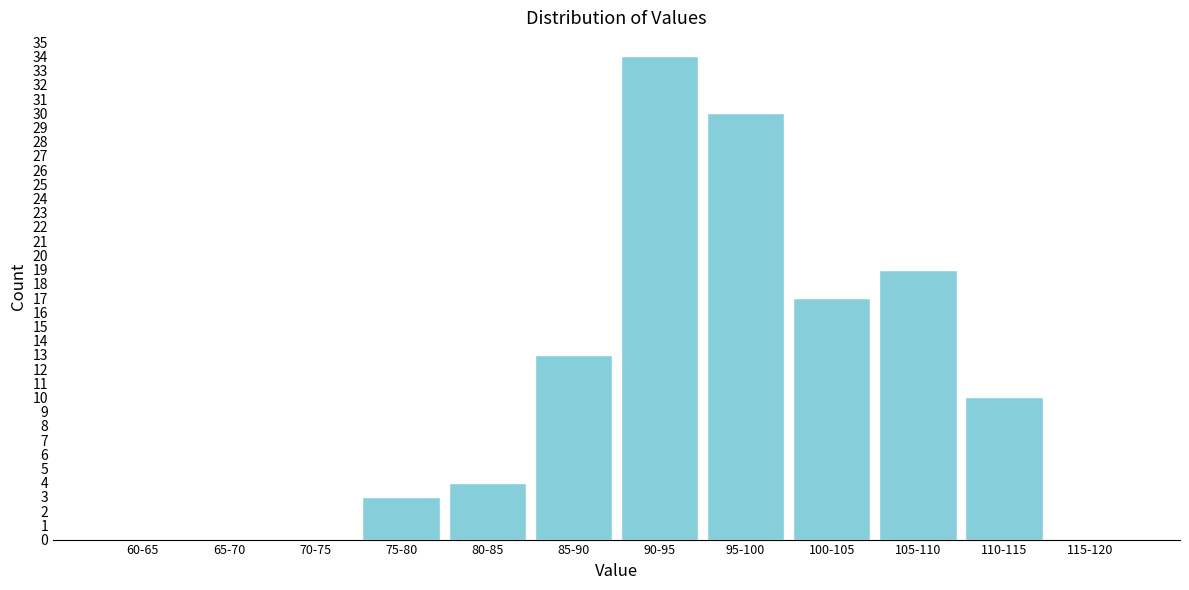

Reading right to left, transcribe all the data shown in this chart.

115-120=0	110-115=10	105-110=19	100-105=17	95-100=30	90-95=34	85-90=13	80-85=4	75-80=3	70-75=0	65-70=0	60-65=0